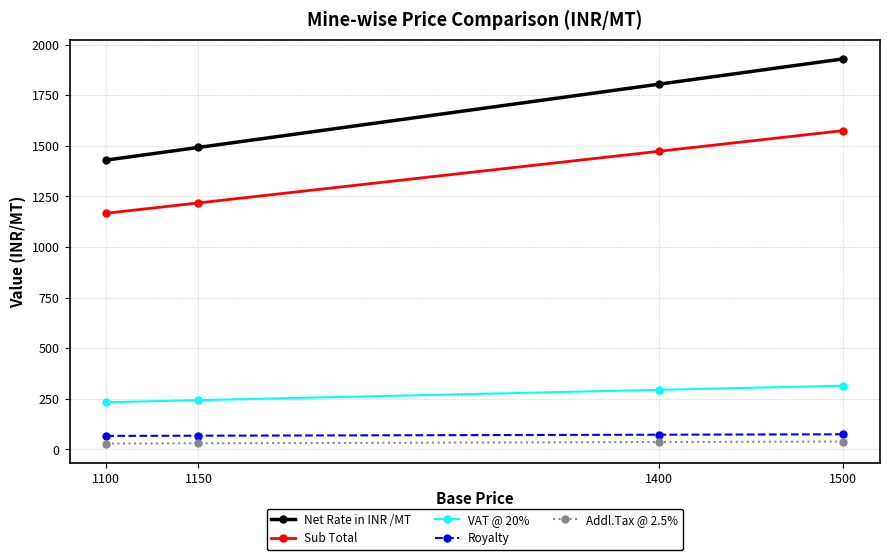

What is the sum of all Net Rate in INR /MT values?

6655.4